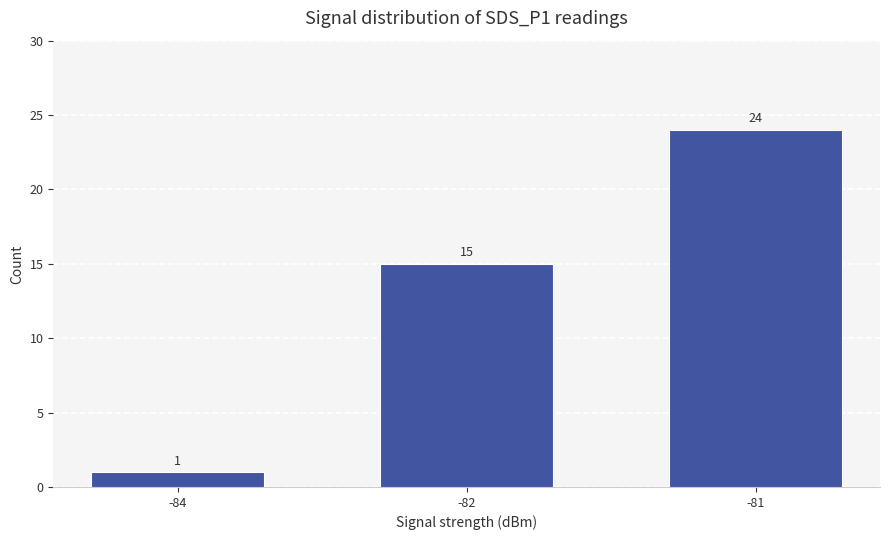

How many series are shown in this chart?

1